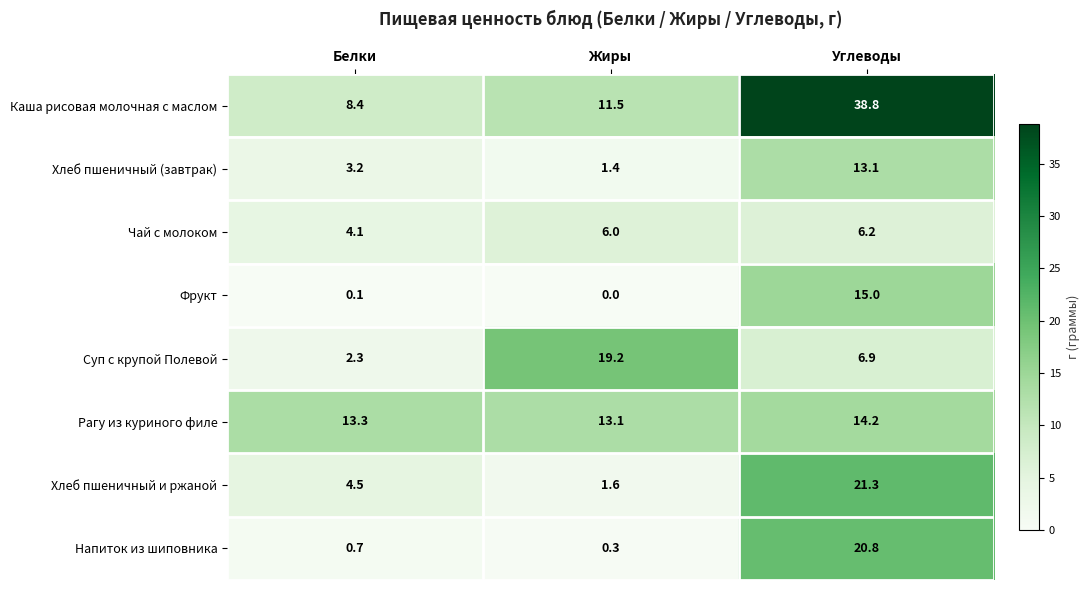

What is the spread (max minus min) of values at Белки?

13.2